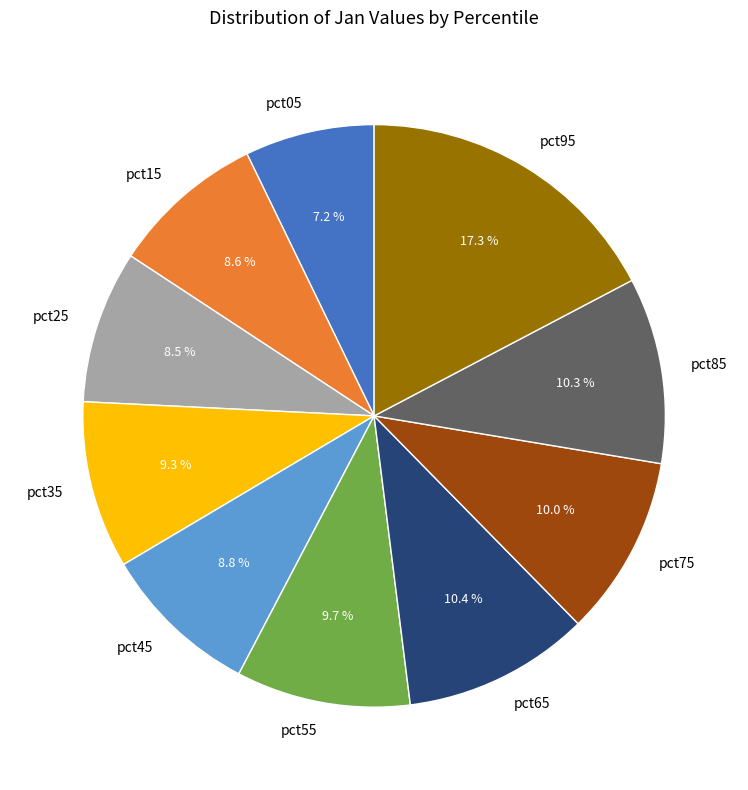

Count the number of slices in the pie.

10